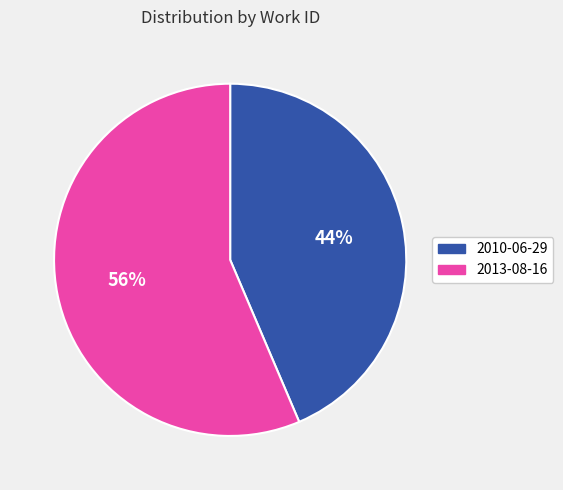

Which has a higher value, 2010-06-29 or 2013-08-16?

2013-08-16